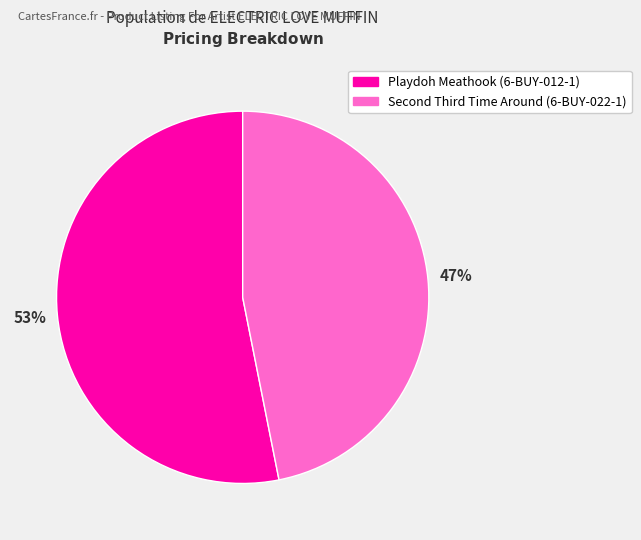

Is Playdoh Meathook (6-BUY-012-1) the majority of the pie?

Yes